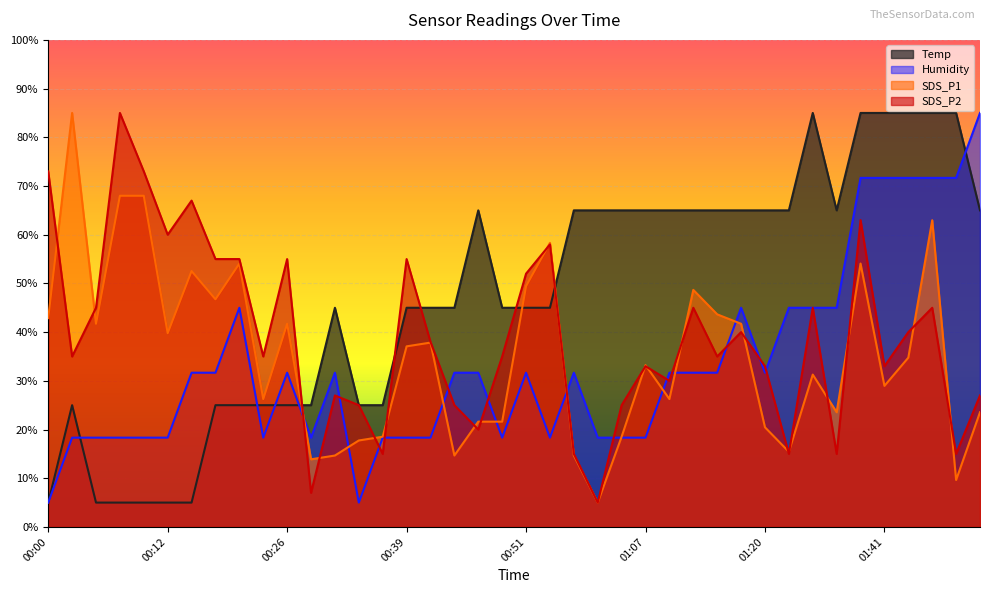

Reading left to right, what are all the values shown in this chart?

Temp: 5.0	25.0	5.0	5.0	5.0	5.0	5.0	25.0	25.0	25.0	25.0	25.0	45.0	25.0	25.0	45.0	45.0	45.0	65.0	45.0	45.0	45.0	65.0	65.0	65.0	65.0	65.0	65.0	65.0	65.0	65.0	65.0	85.0	65.0	85.0	85.0	85.0	85.0	85.0	65.0
Humidity: 5.0	18.3	18.3	18.3	18.3	18.3	31.7	31.7	45.0	18.3	31.7	18.3	31.7	5.0	18.3	18.3	18.3	31.7	31.7	18.3	31.7	18.3	31.7	18.3	18.3	18.3	31.7	31.7	31.7	45.0	31.7	45.0	45.0	45.0	71.7	71.7	71.7	71.7	71.7	85.0
SDS_P1: 42.9	85.0	41.7	68.0	68.0	39.8	52.5	46.7	54.1	26.3	41.7	13.9	14.7	17.8	18.5	37.1	37.9	14.7	21.6	21.6	49.4	58.3	14.7	5.0	18.5	33.2	26.3	48.7	43.6	41.7	20.5	15.4	31.3	23.6	54.1	29.0	34.8	63.0	9.6	23.6
SDS_P2: 73.0	35.0	45.0	85.0	73.0	60.0	67.0	55.0	55.0	35.0	55.0	7.0	27.0	25.0	15.0	55.0	38.0	25.0	20.0	35.0	52.0	58.0	15.0	5.0	25.0	33.0	30.0	45.0	35.0	40.0	33.0	15.0	45.0	15.0	63.0	33.0	40.0	45.0	15.0	27.0